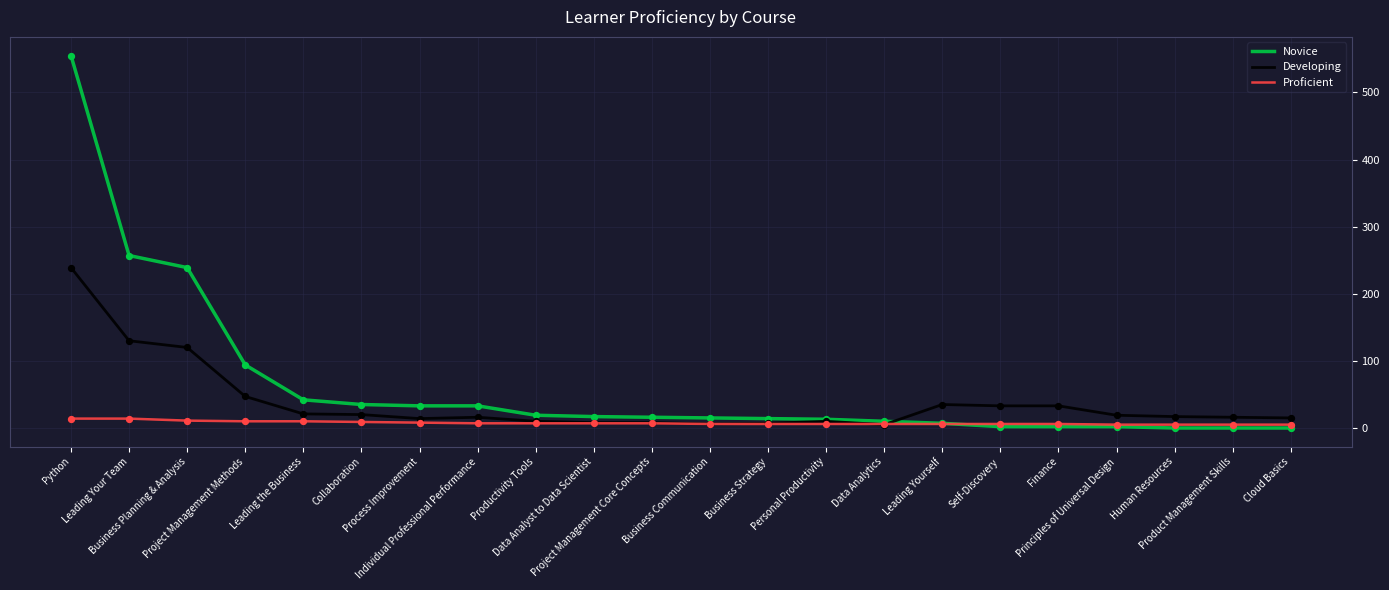

At which category is the sum across all series the highest?

Python